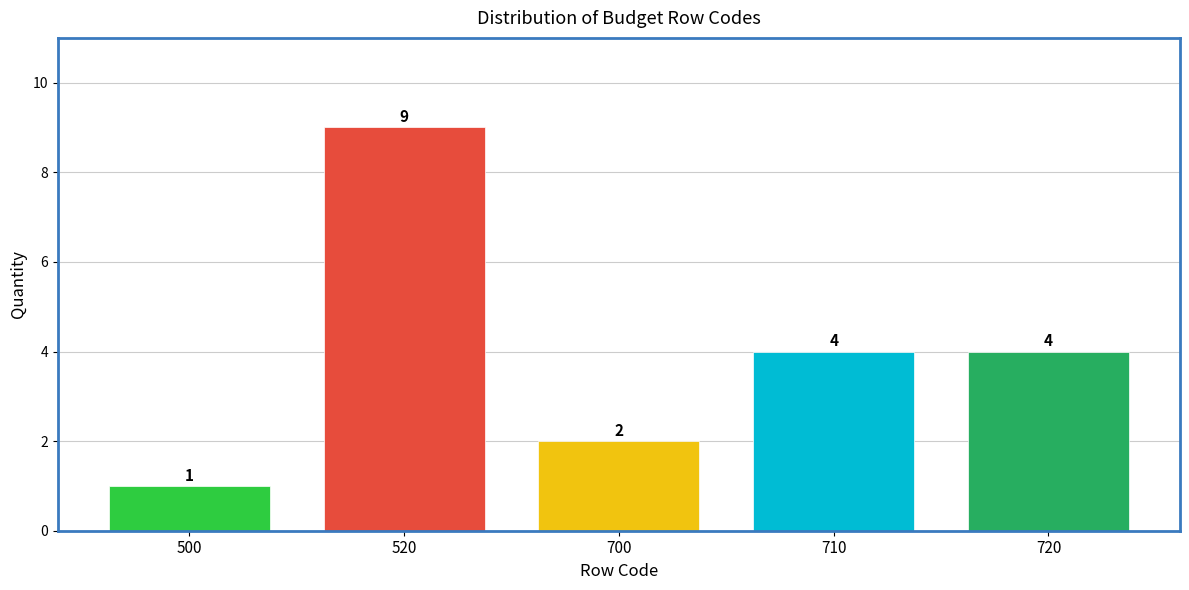

Reading left to right, what are all the values shown in this chart?

1	9	2	4	4